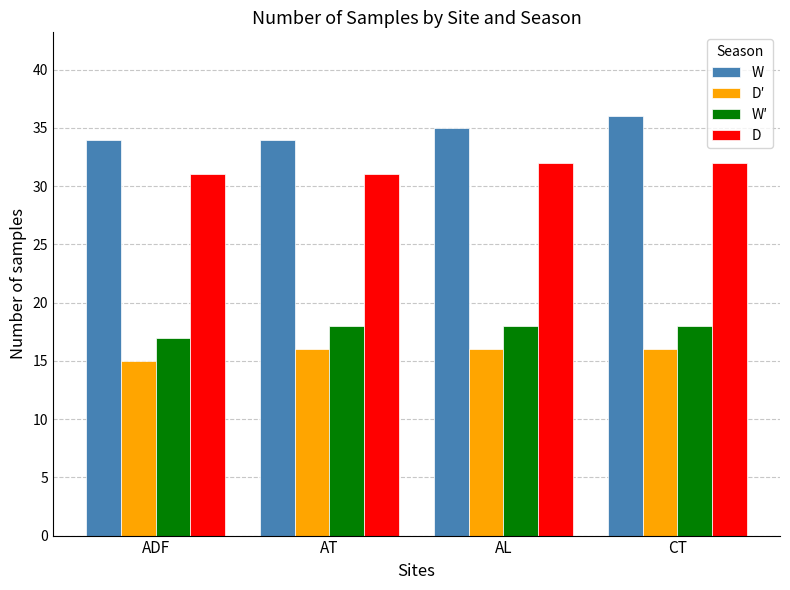

List the series in order of their peak value, highest first.

W, D, W′, D′